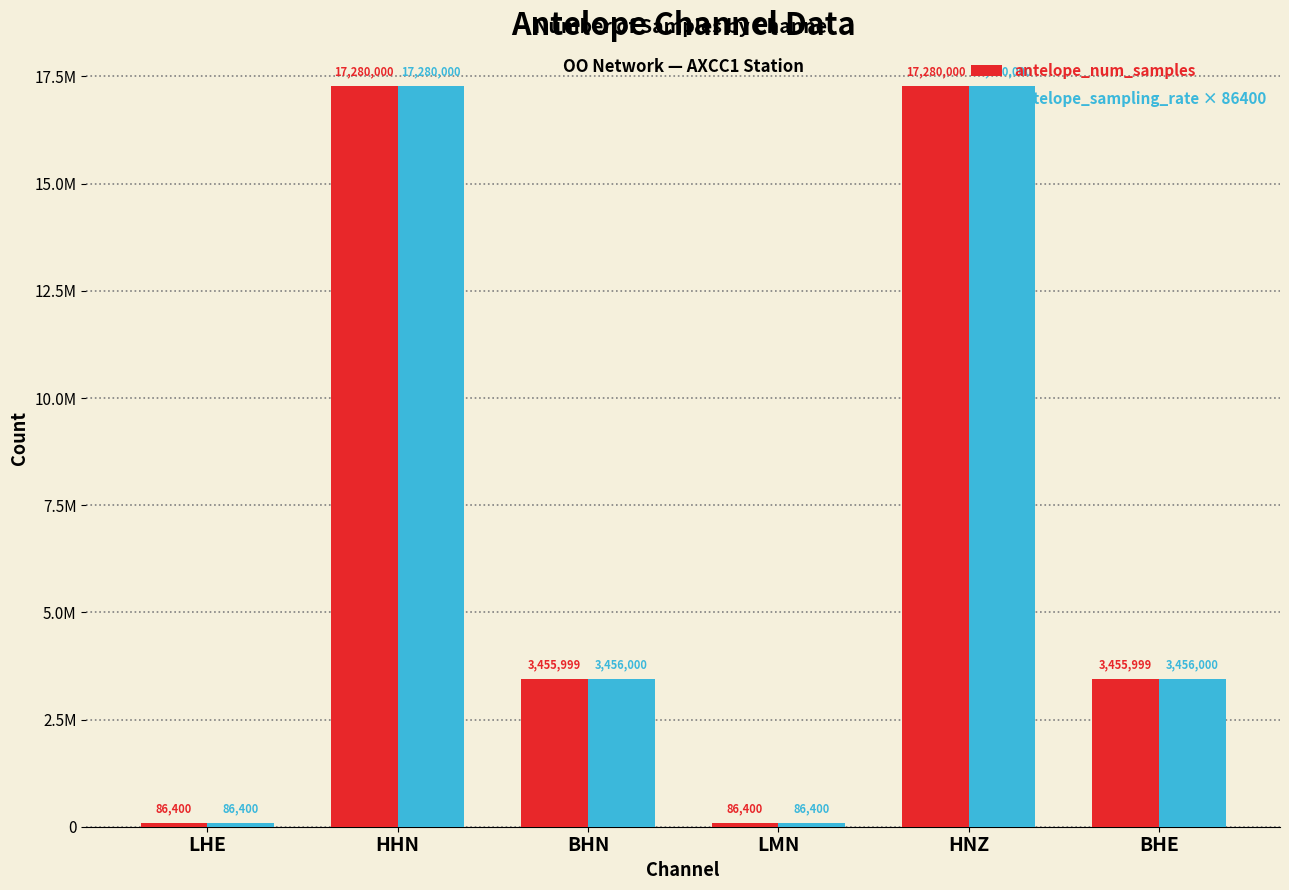

What are all the series names shown in the legend?

antelope_num_samples, antelope_sampling_rate × 86400